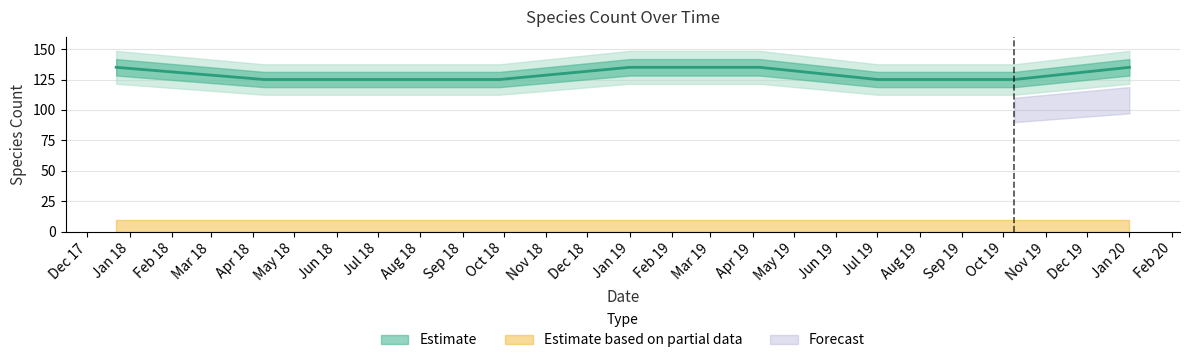

Which label corresponds to the smallest value in the chart?

2018-04-09